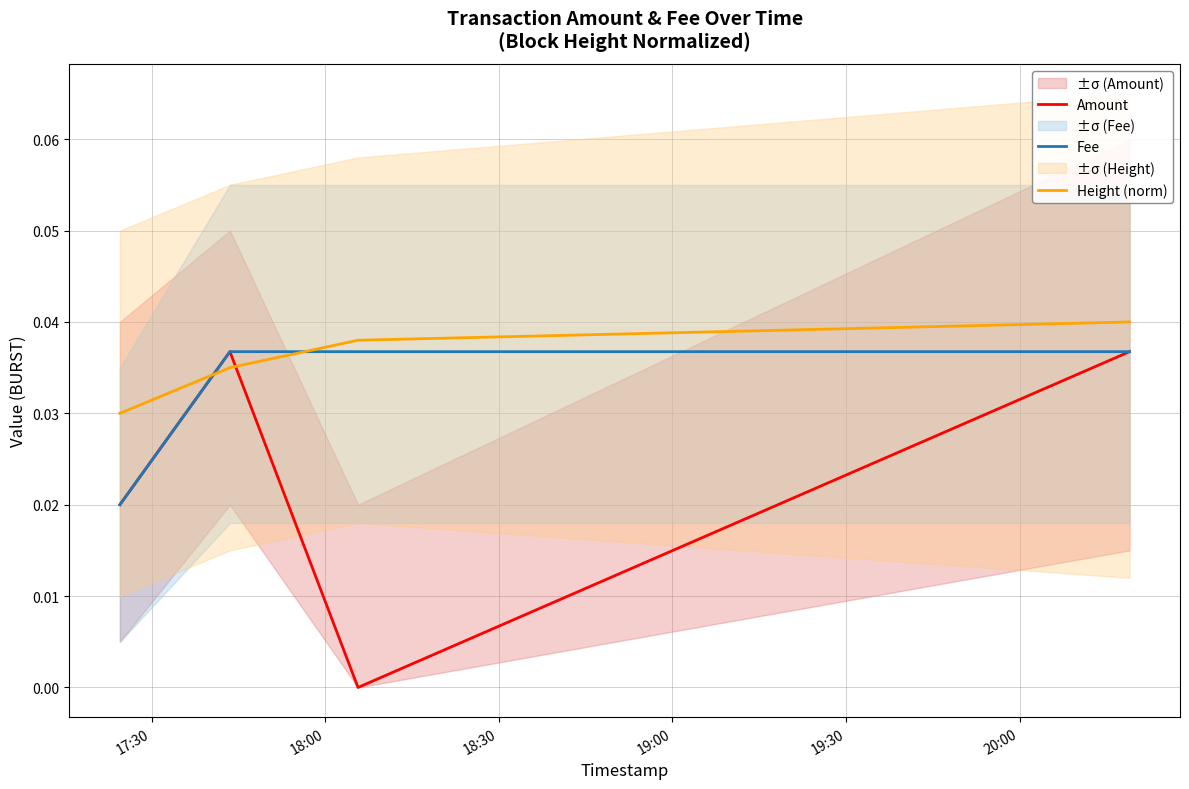

Rank the series by their maximum value, from lowest to highest.

Amount, Fee, Height (norm)